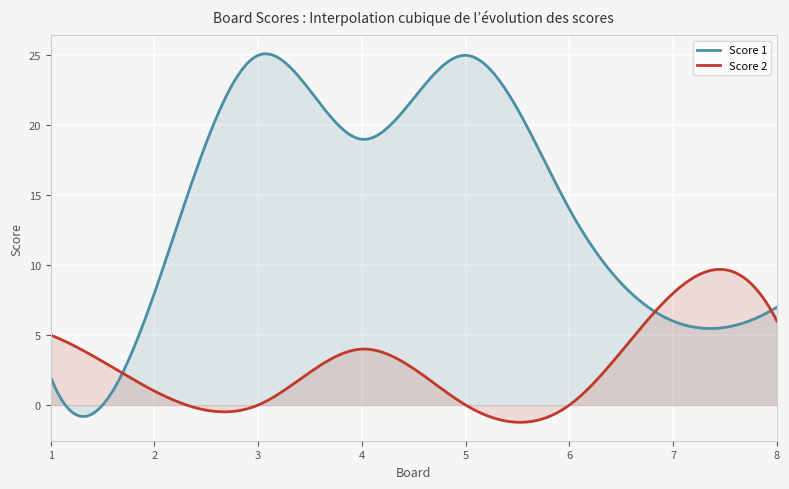

At which label is Score 2 closest to 4?

4